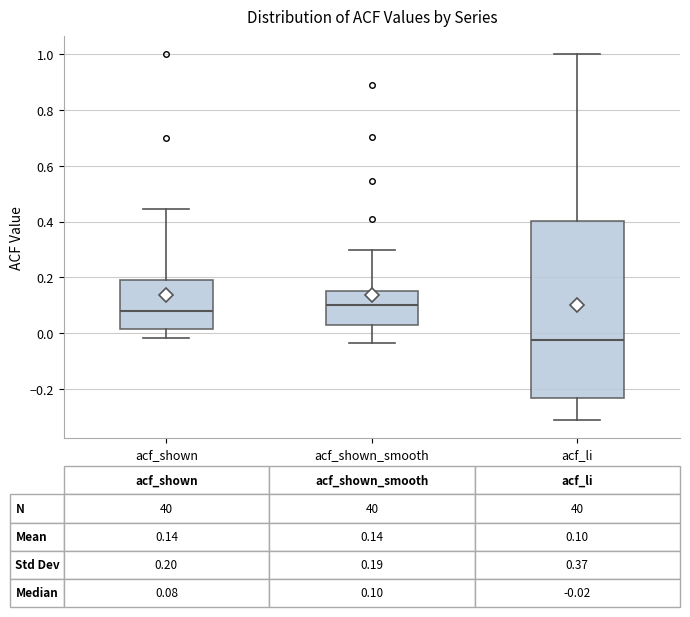

Comparing the boxes themselves (not the whiskers), which one is the tallest?

acf_li